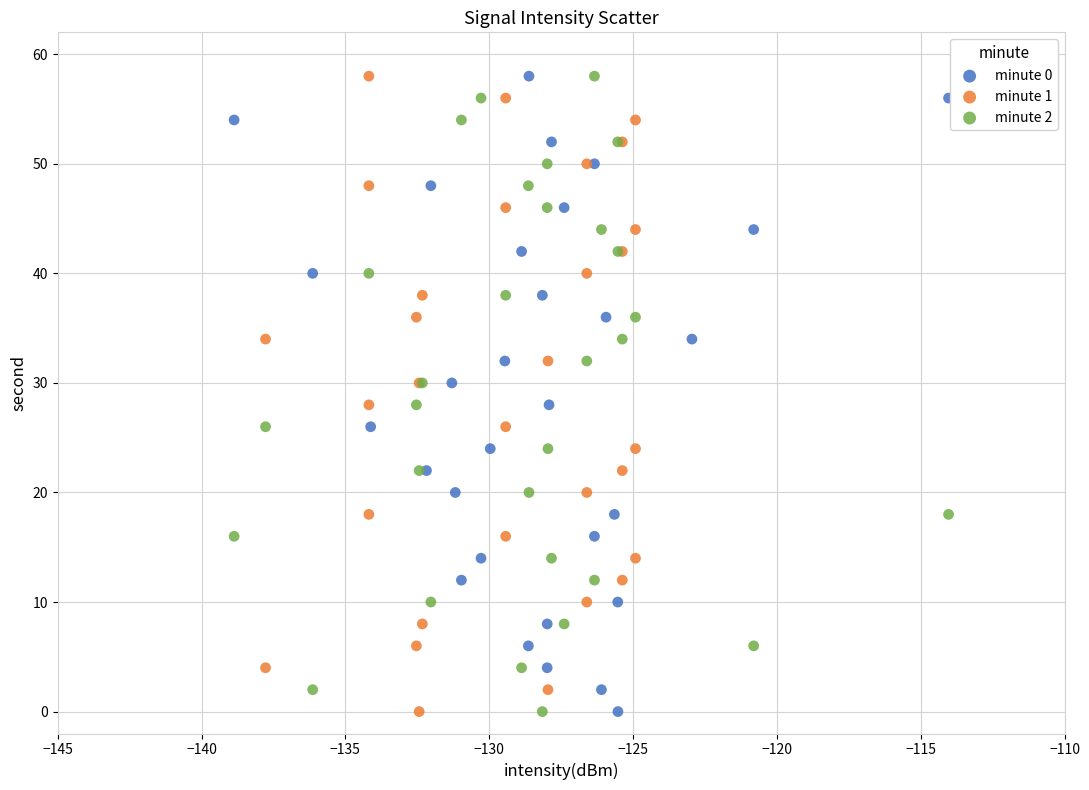

What are all the series names shown in the legend?

minute 0, minute 1, minute 2